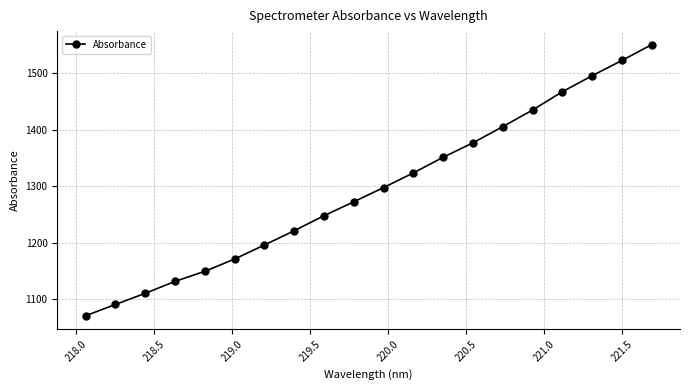

What is the minimum value shown in the chart?

1070.7